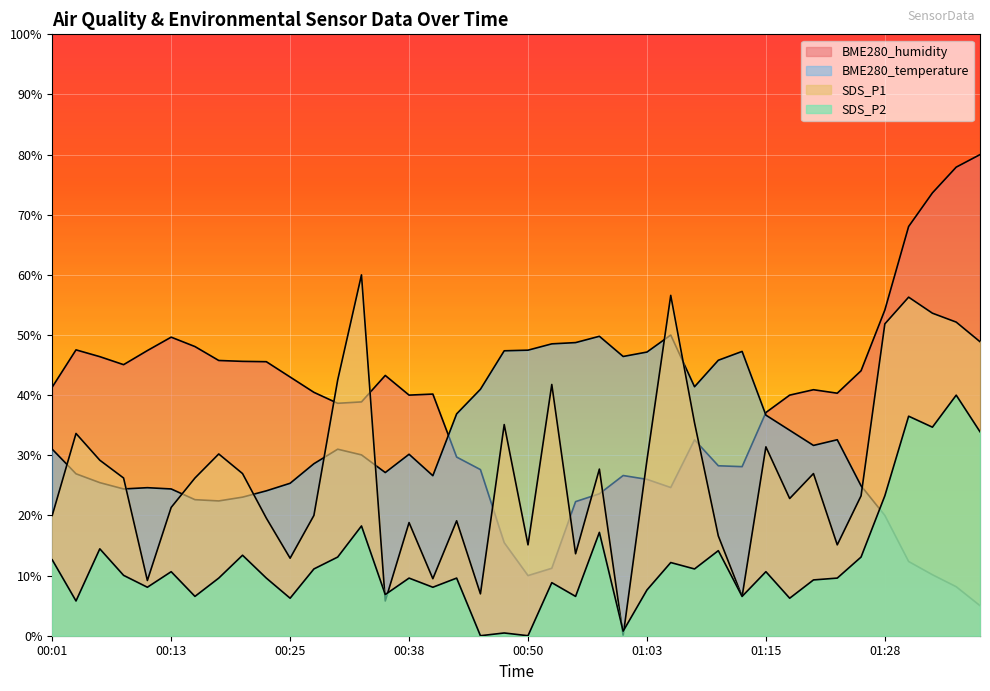

At which category is the sum across all series the highest?

01:35